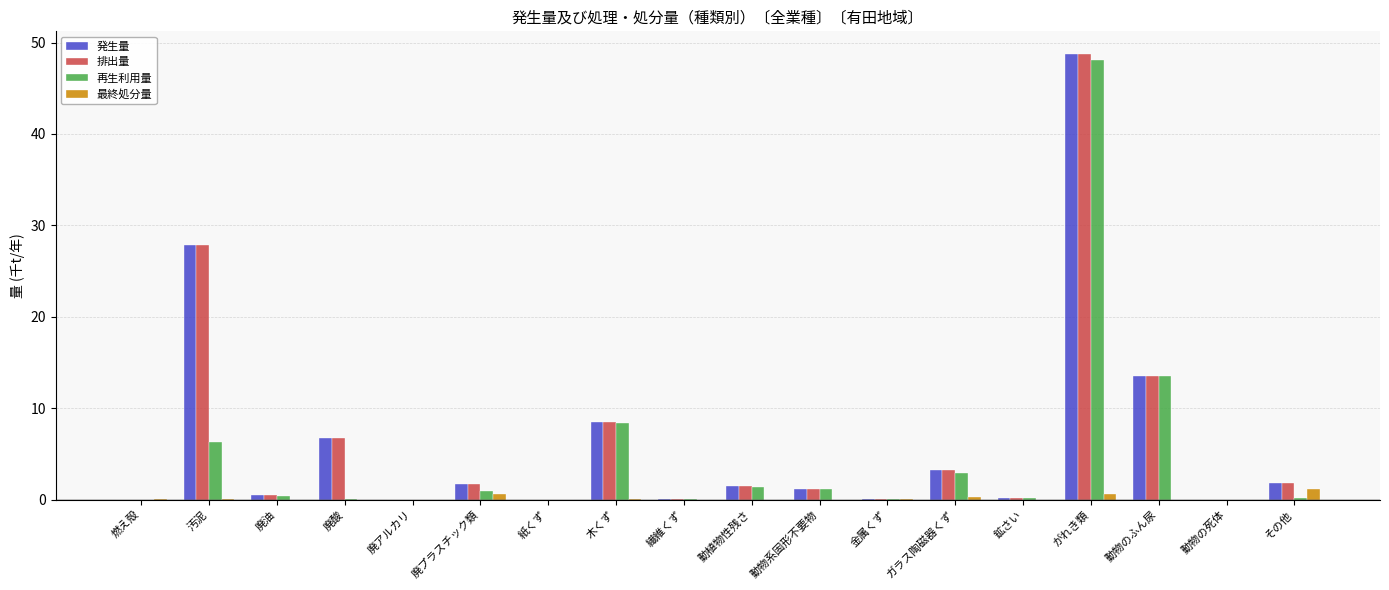

Count the number of data series in this chart.

4